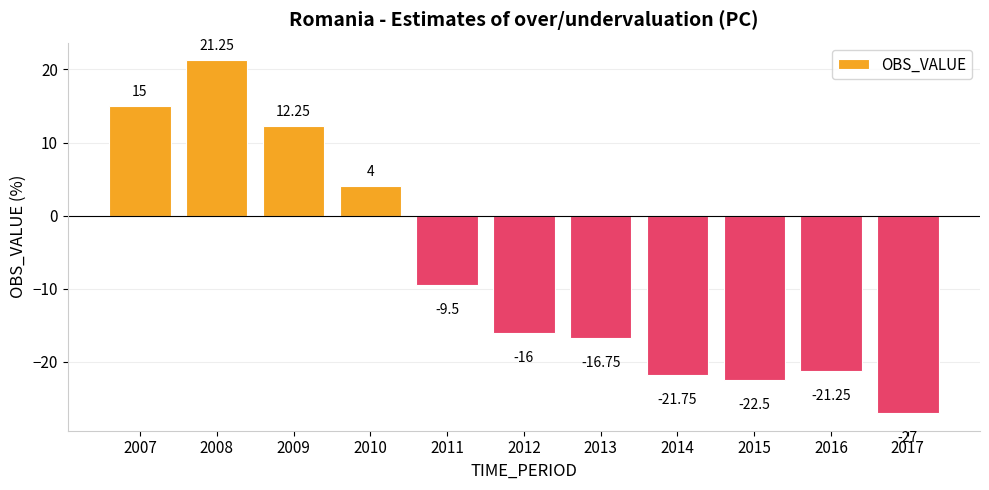

The value at 2015 is -22.5. True or false?

True